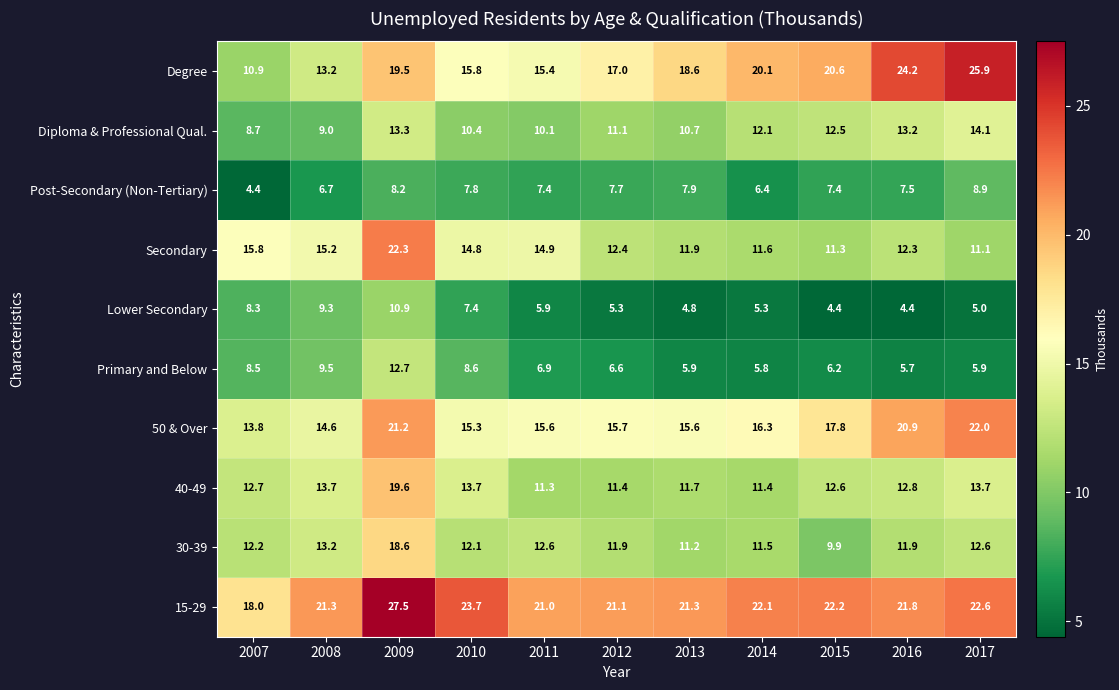

Rank the series by their maximum value, from lowest to highest.

Post-Secondary (Non-Tertiary), Lower Secondary, Primary and Below, Diploma & Professional Qual., 30-39, 40-49, 50 & Over, Secondary, Degree, 15-29